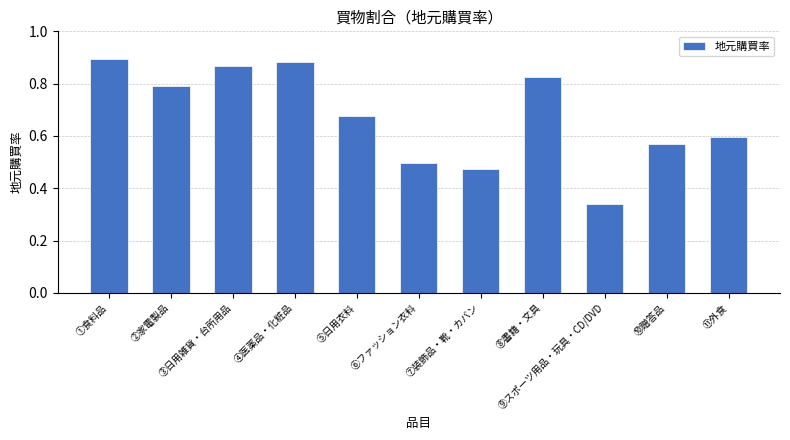

What is the sum of all values?

7.4